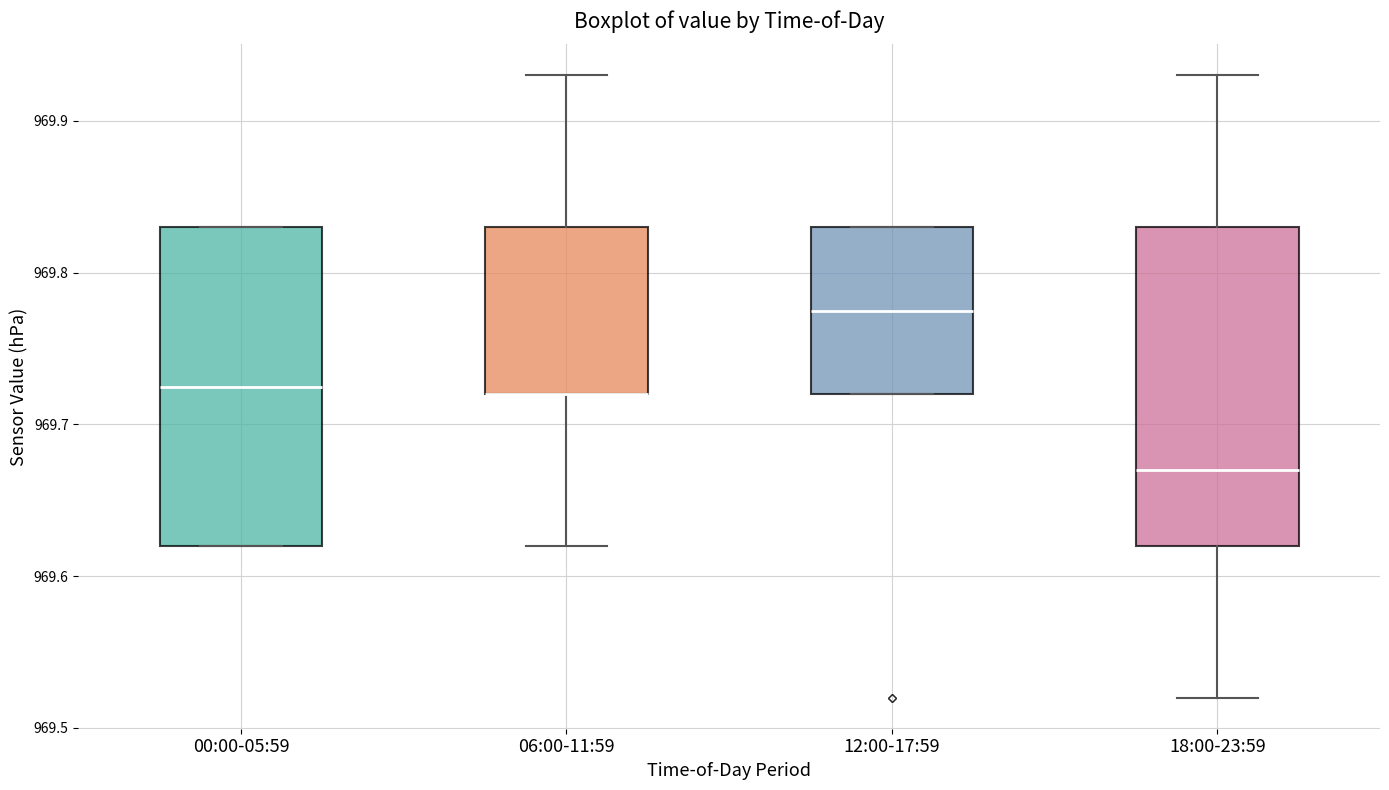

Where is the upper edge of the box for 12:00-17:59 on the y-axis? The values are not printed on the chart, so give them approximately, as read against the axis.

969.83